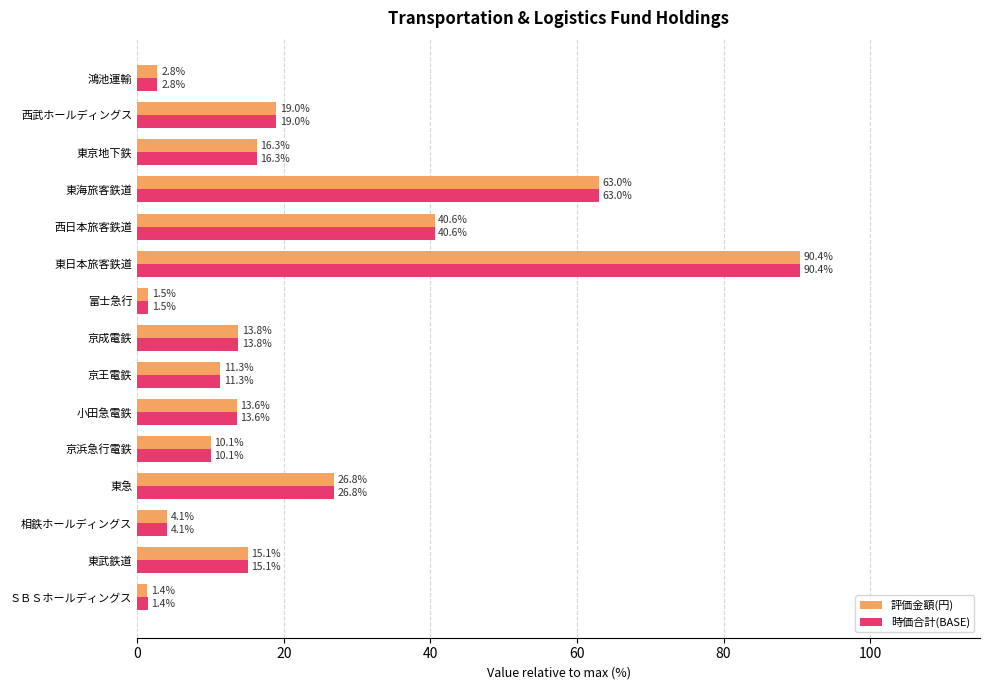

Rank the categories by 時価合計(BASE) value from lowest to highest.

ＳＢＳホールディングス, 富士急行, 鴻池運輸, 相鉄ホールディングス, 京浜急行電鉄, 京王電鉄, 小田急電鉄, 京成電鉄, 東武鉄道, 東京地下鉄, 西武ホールディングス, 東急, 西日本旅客鉄道, 東海旅客鉄道, 東日本旅客鉄道